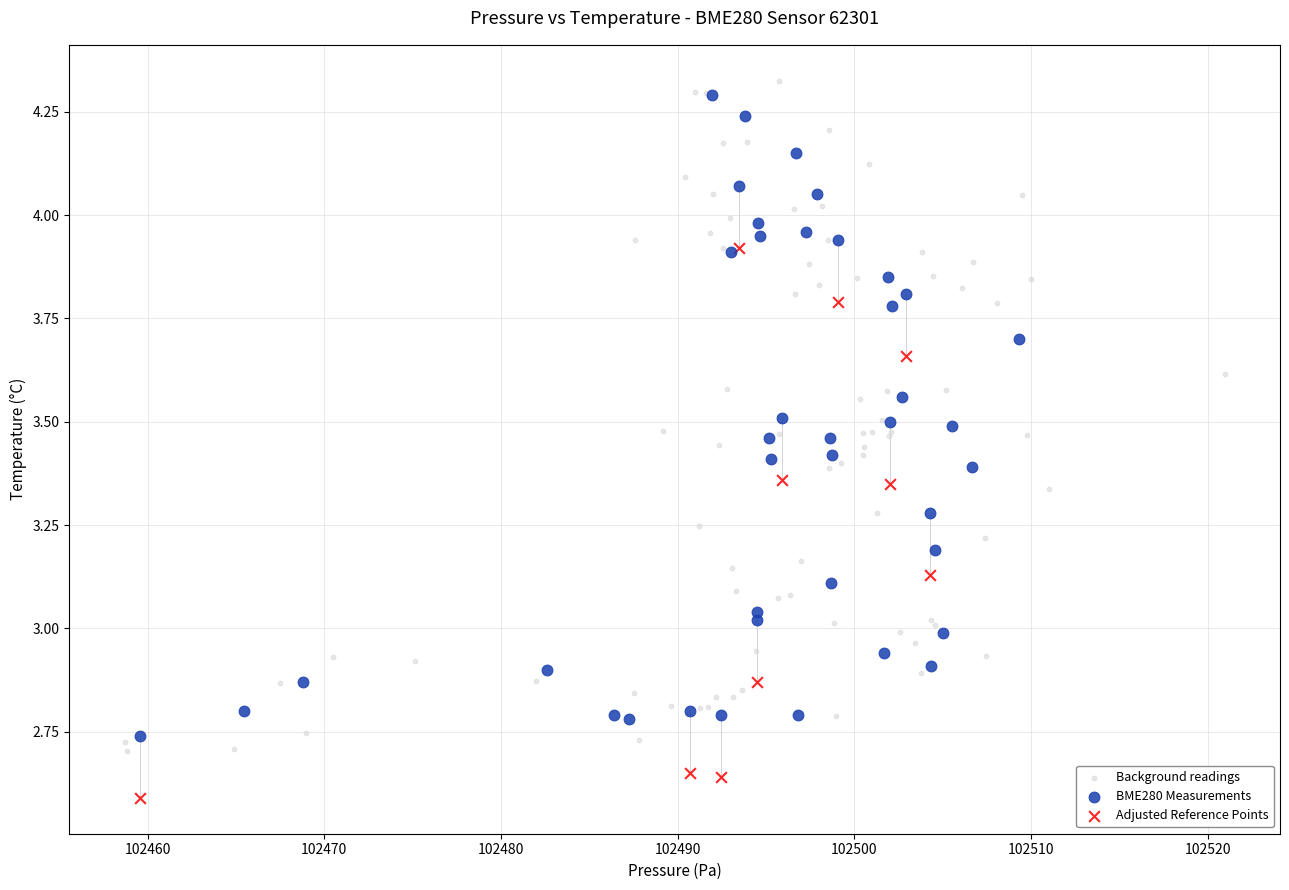

Which series reaches the minimum Y coordinate?

Adjusted Reference Points